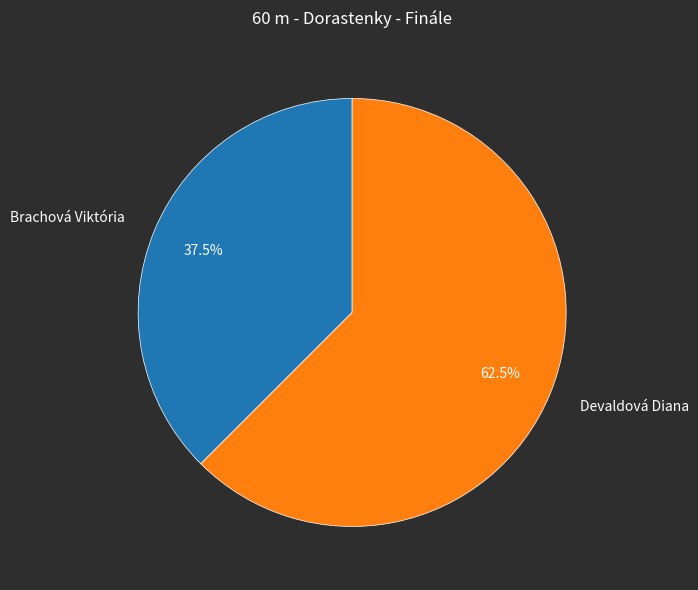

Which category has the smallest portion of the pie?

Brachová Viktória